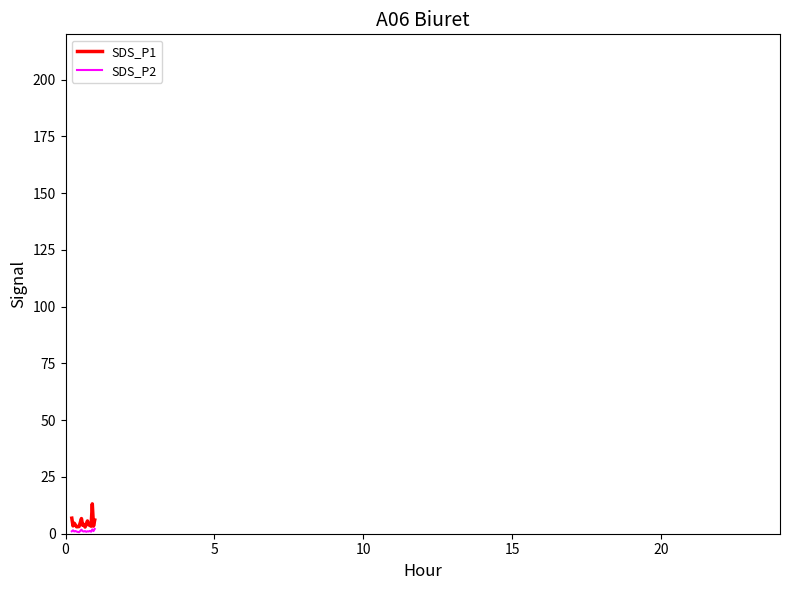

What is the maximum value shown in the chart?

13.2